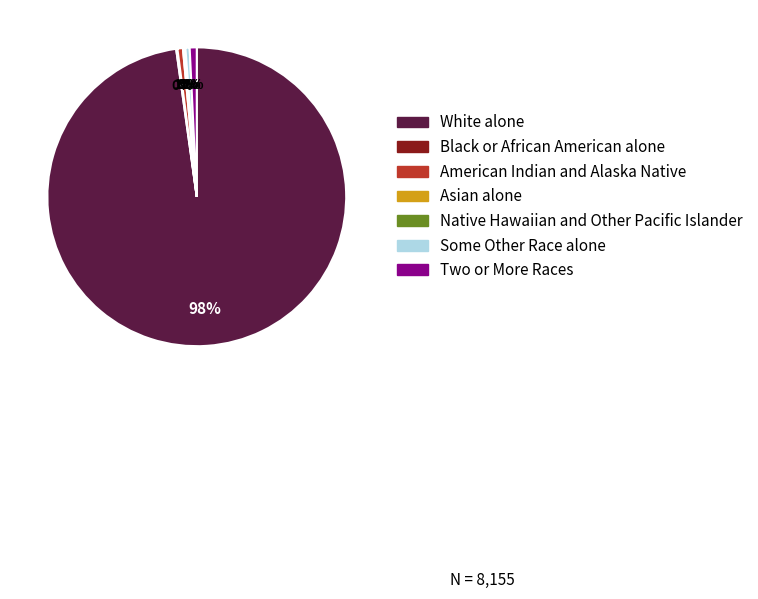

Do White alone and Some Other Race alone together represent more than half of the pie?

Yes